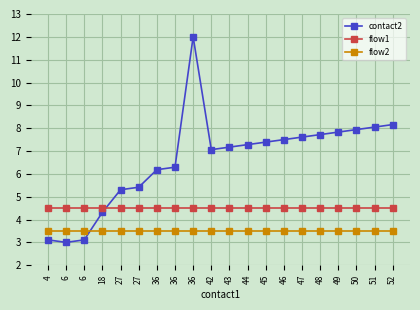

What is the total value across all series at 4?

11.1